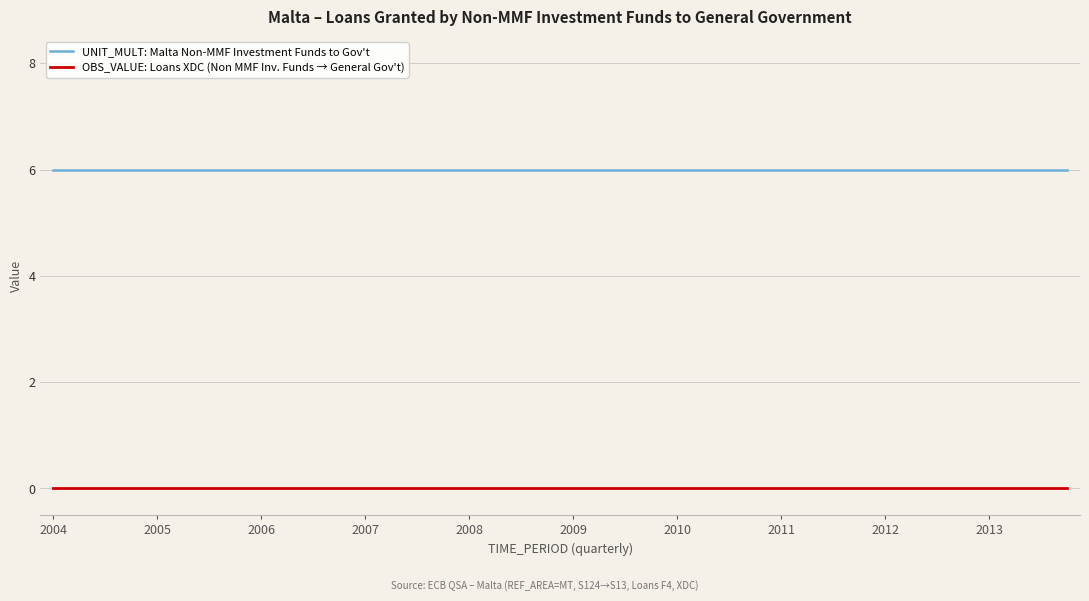

Rank the series by their average value, from highest to lowest.

UNIT_MULT: Malta Non-MMF Investment Funds to Gov't, OBS_VALUE: Loans XDC (Non MMF Inv. Funds → General Gov't)